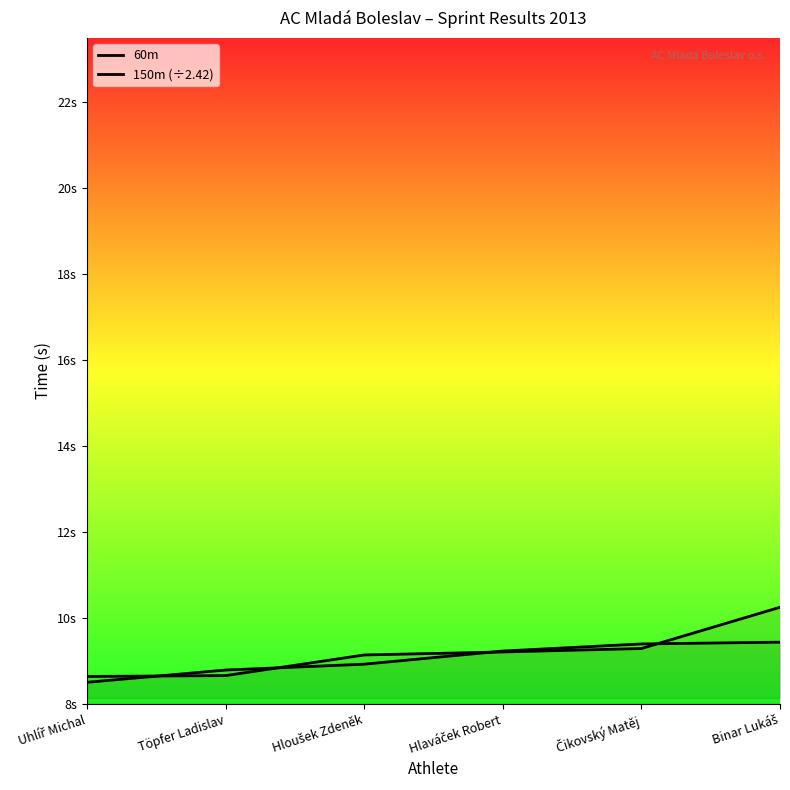

What is the value of the 60m point at the 2nd from the left?

8.7